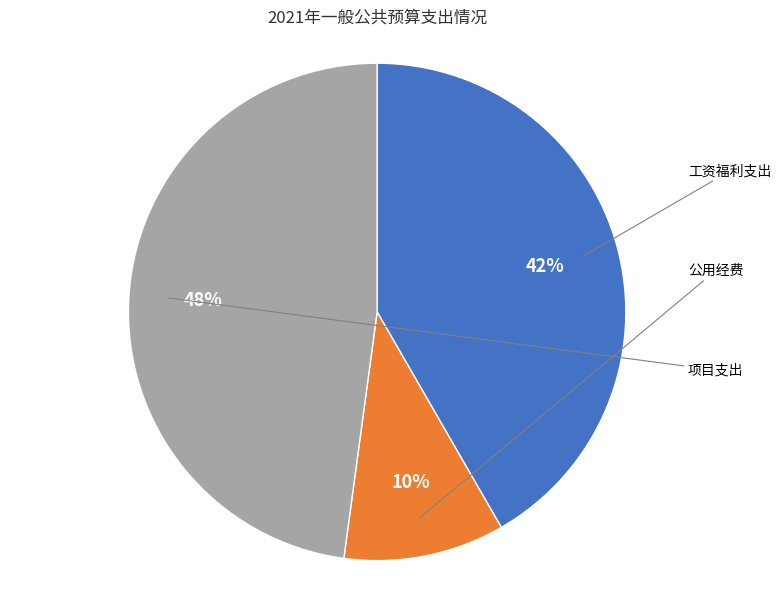

Combined, do 公用经费 and 项目支出 account for over 50%?

Yes